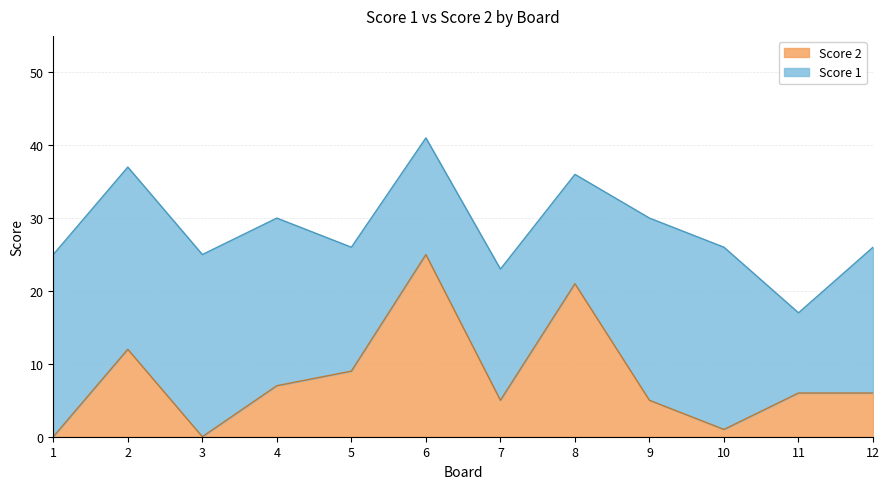

How many points are lower than both their immediate neighbors (excluding endpoints)?

3